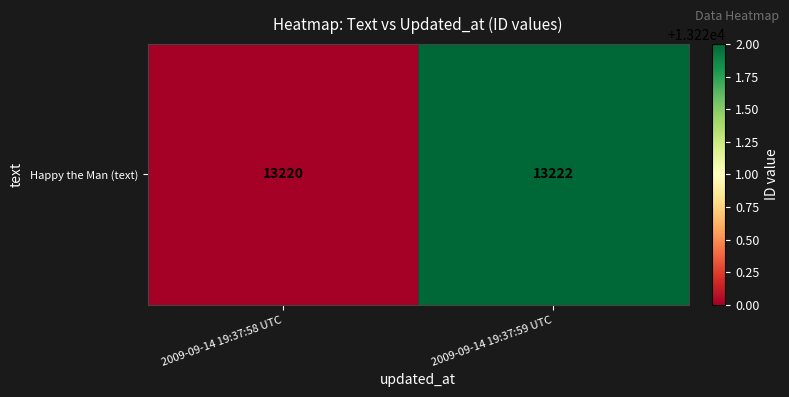

True or false: the data shows 13222 at 2009-09-14 19:37:59 UTC.

True